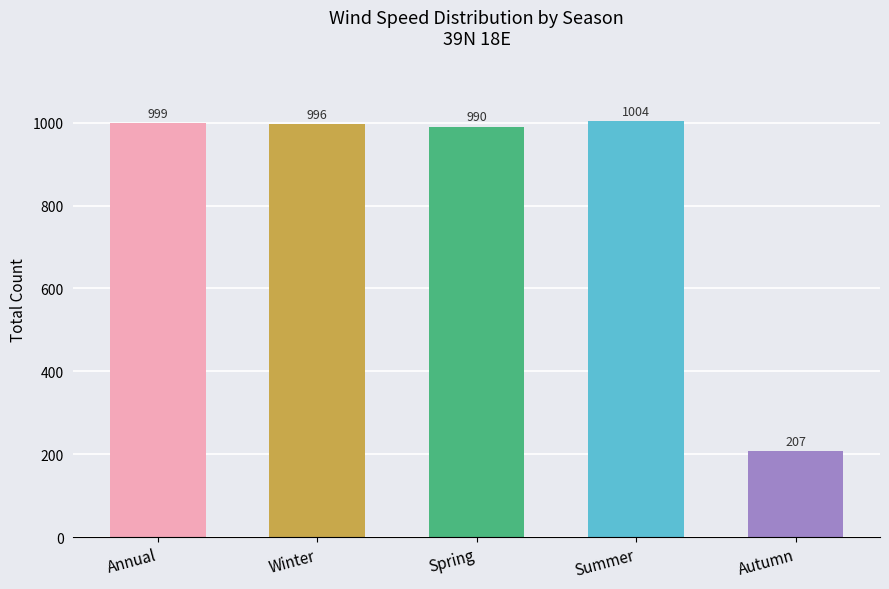

Does the chart contain stacked bars?

No